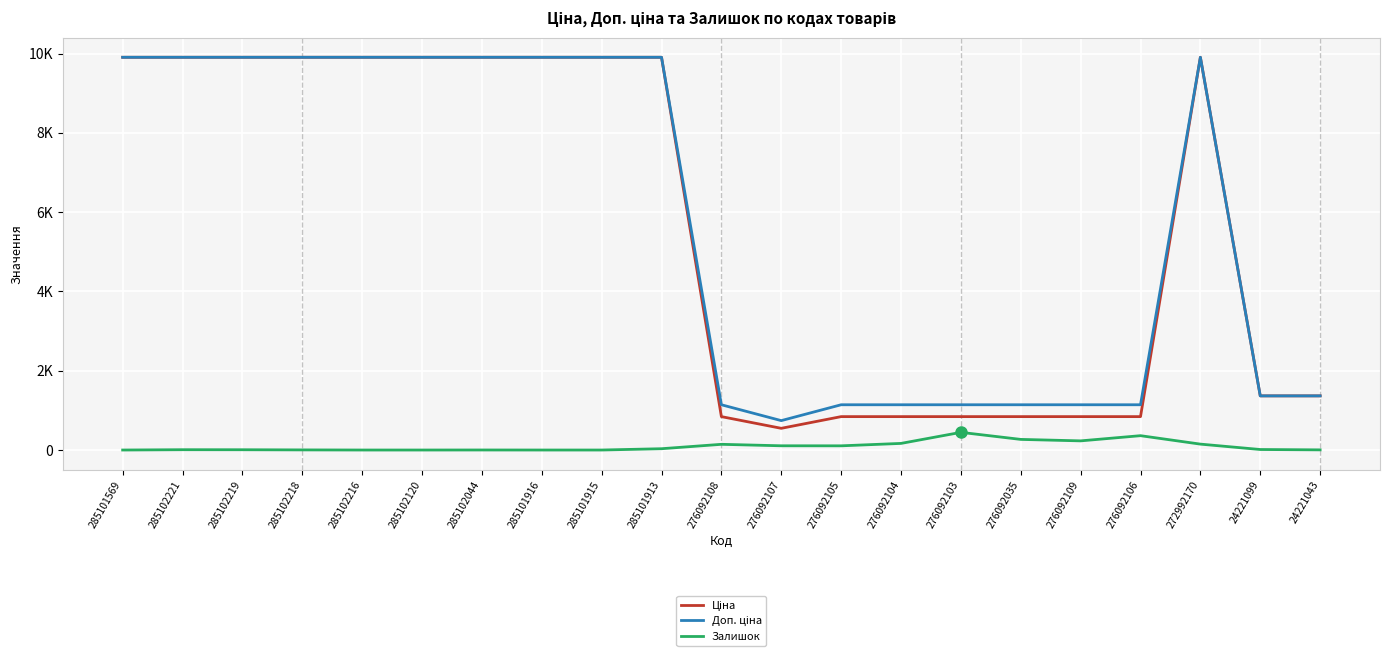

Which series has the largest total across all categories?

Доп. ціна